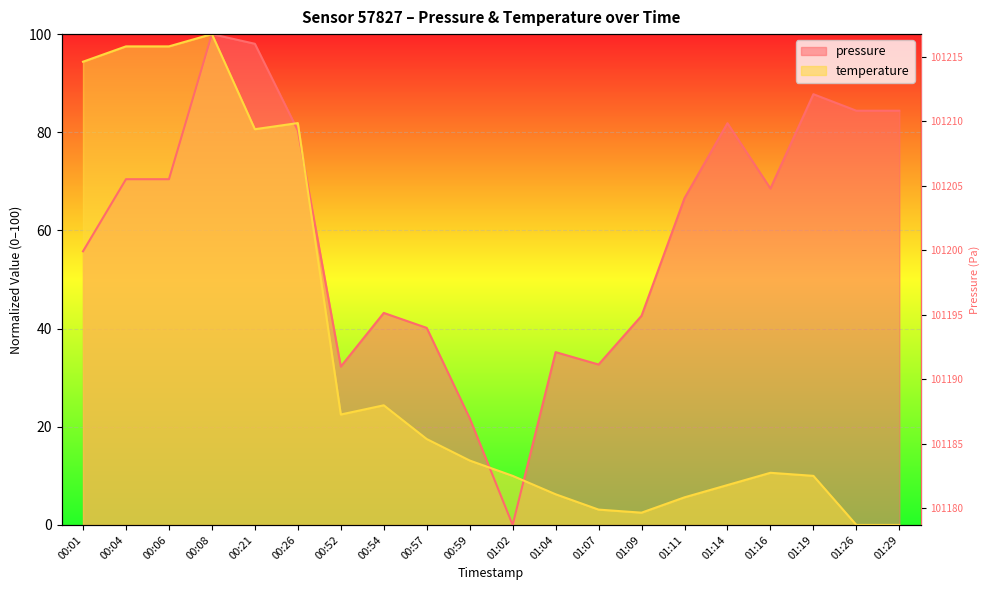

The value of temperature at 00:21 is 129.8. True or false?

False